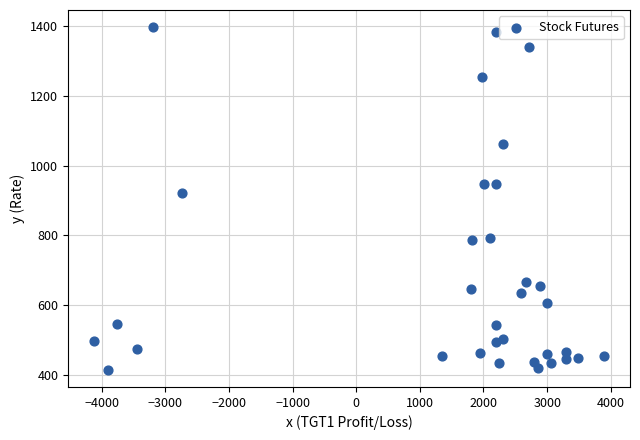

What is the range of X values (max minus min)?

8025.0